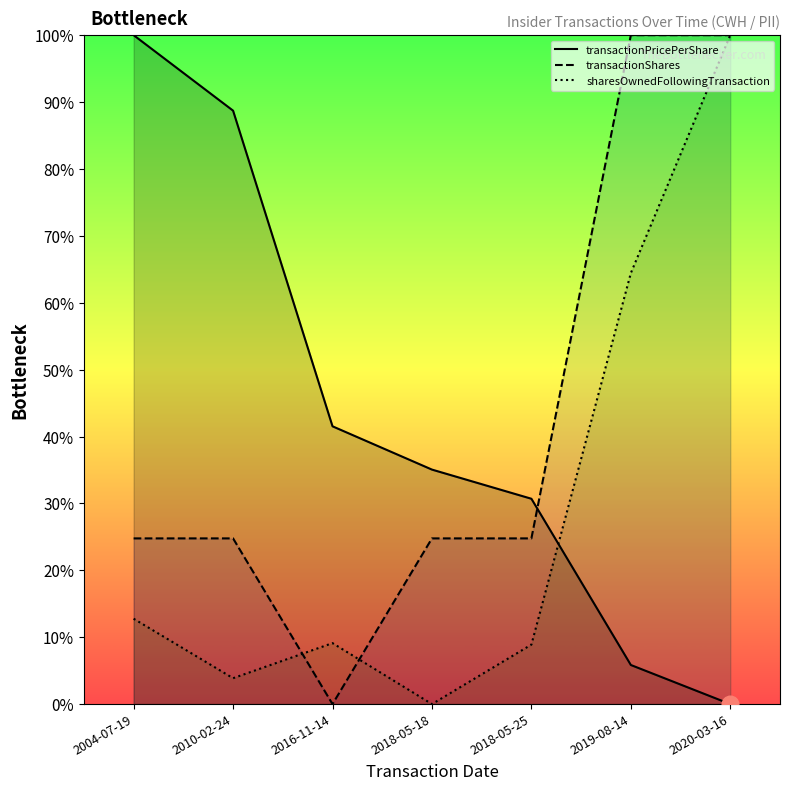

Which has a higher value, 2020-03-16 or 2004-07-19?

2004-07-19